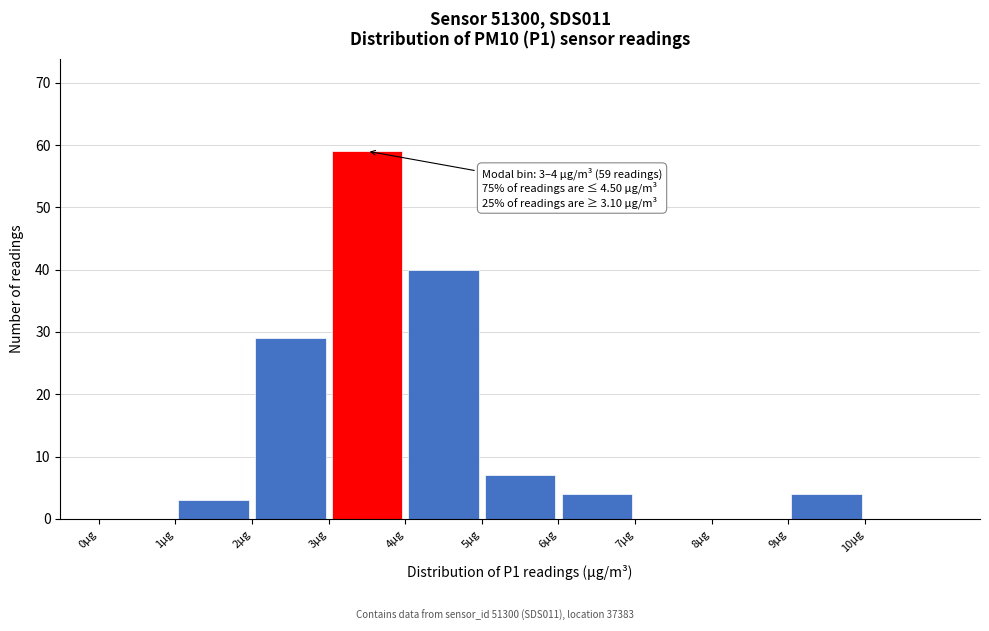

Which range on the x-axis has the tallest bar?

3 to 4